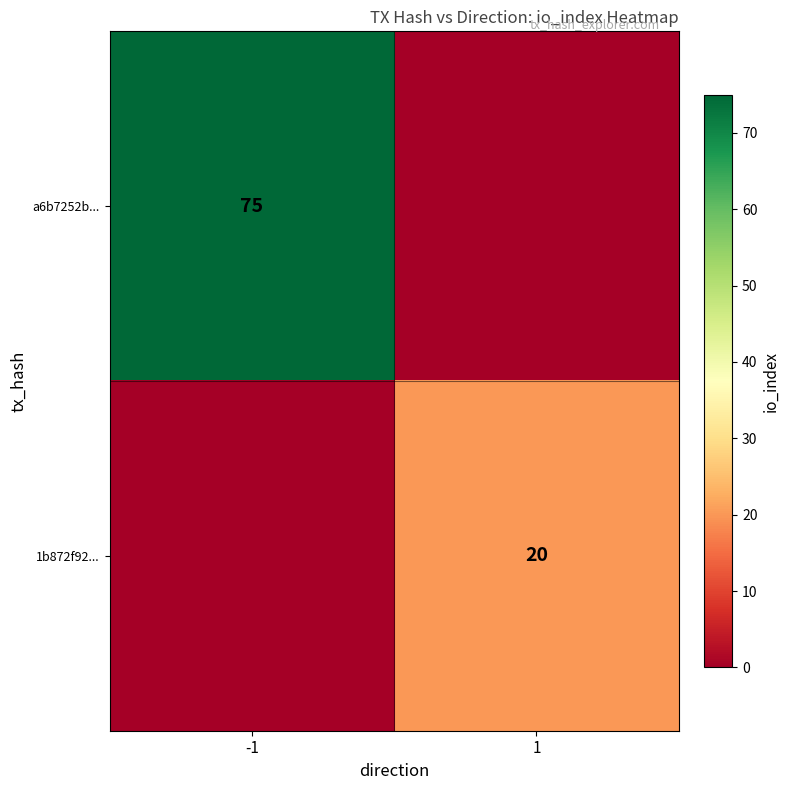

At how many categories does at least one series exceed 28?

1